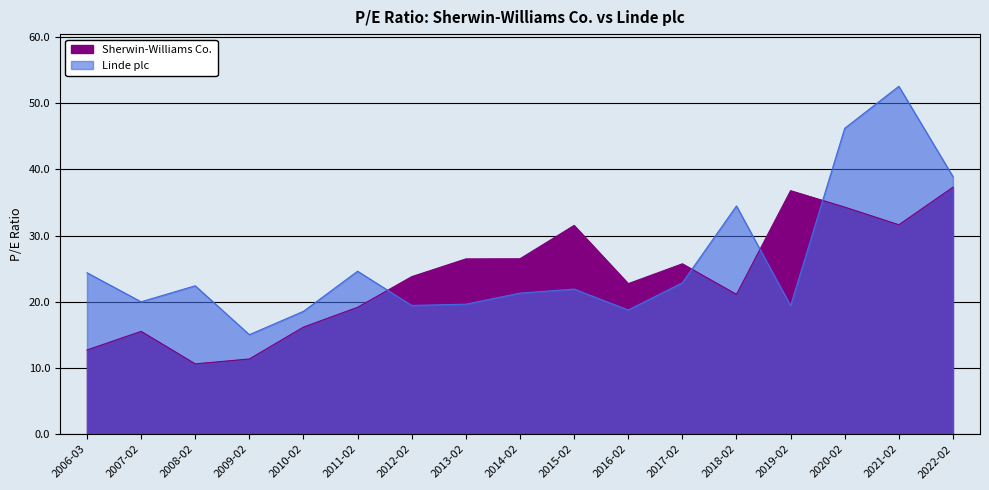

The Sherwin-Williams Co. series shows 19.2 at 2011-02. True or false?

True